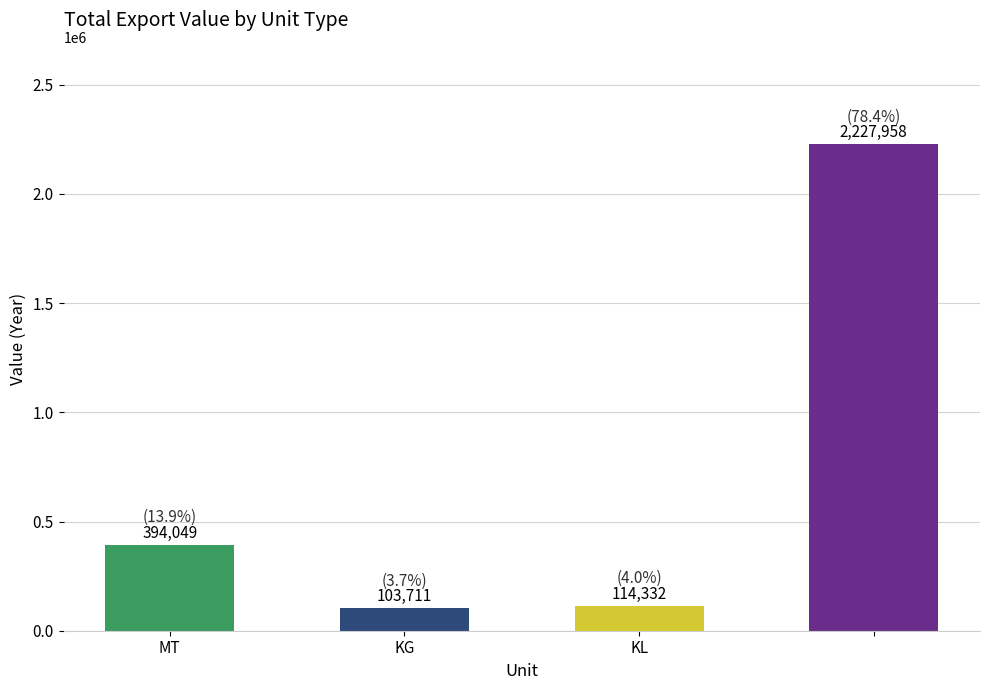

What is the smallest value displayed?

103711